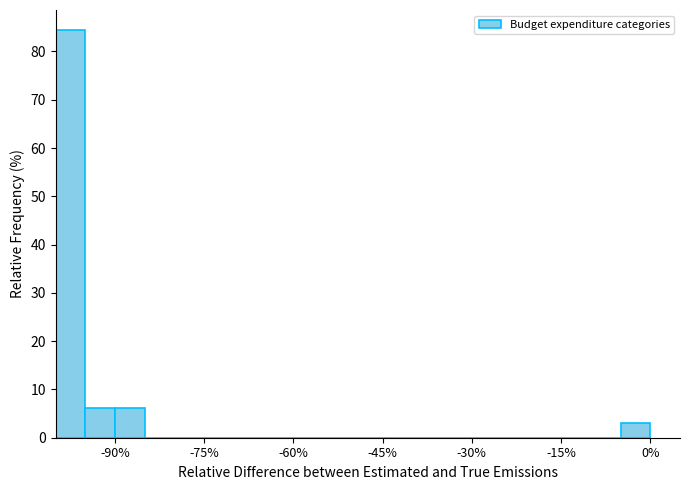

Around what value on the x-axis is the tallest bar? Give the approximate position of its centre, as read against the axis.

-98